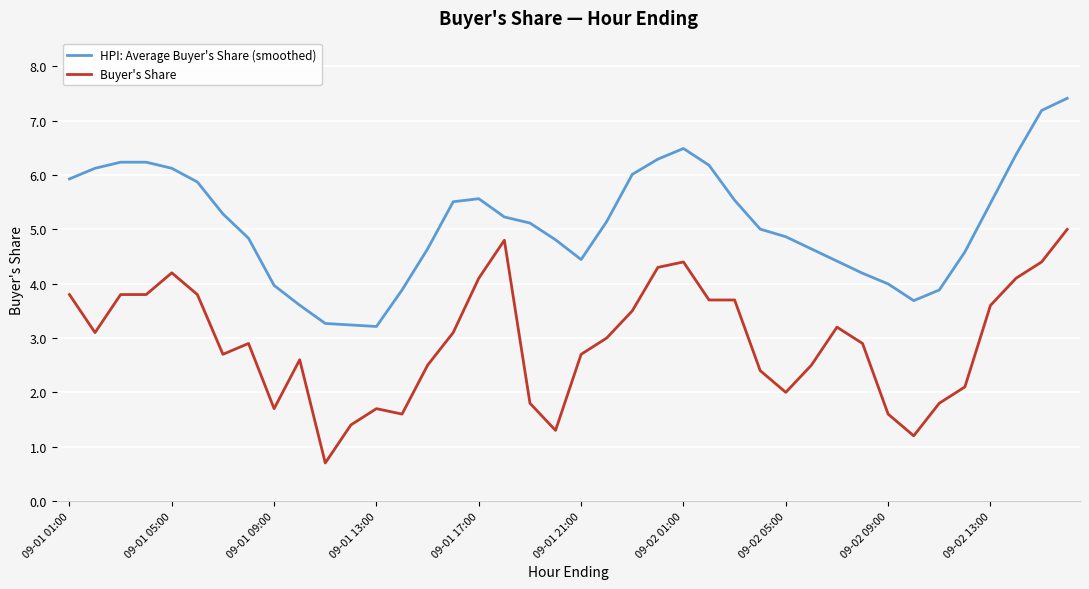

True or false: HPI: Average Buyer's Share (smoothed) and Buyer's Share cross at least once.

False